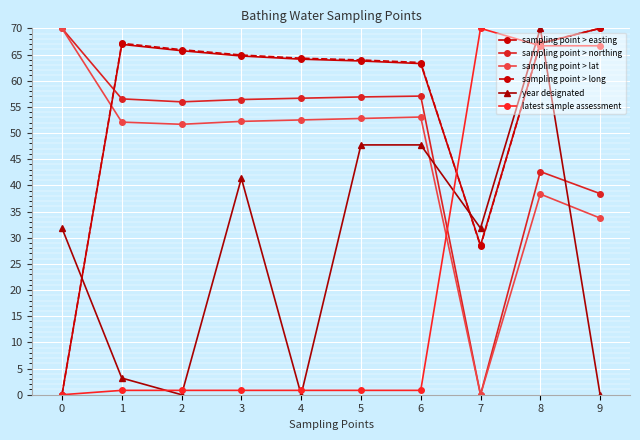

Which category has the lowest value in the sampling point > northing series?

7